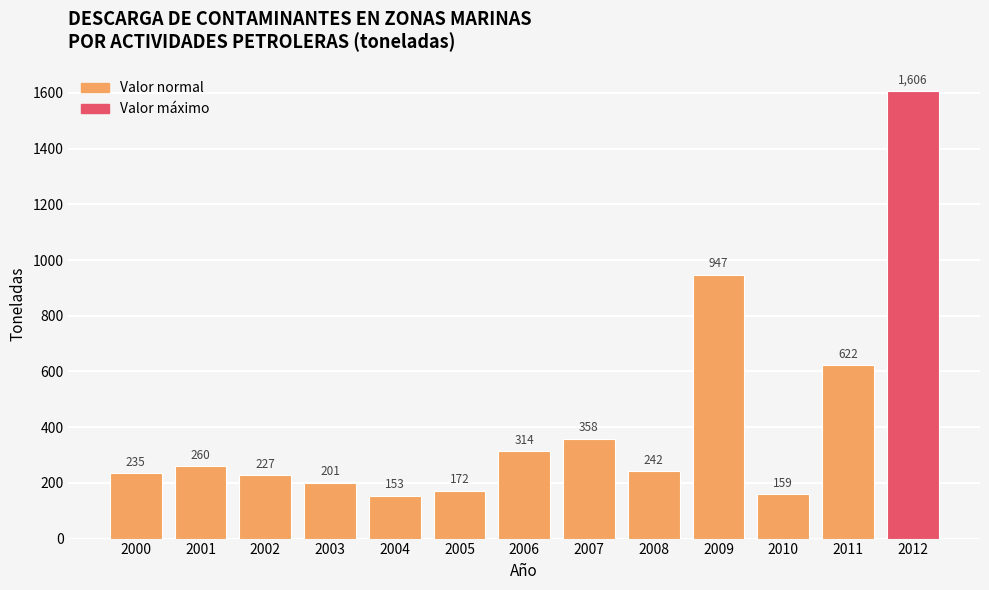

What is the value of the 8th bar from the left?

358